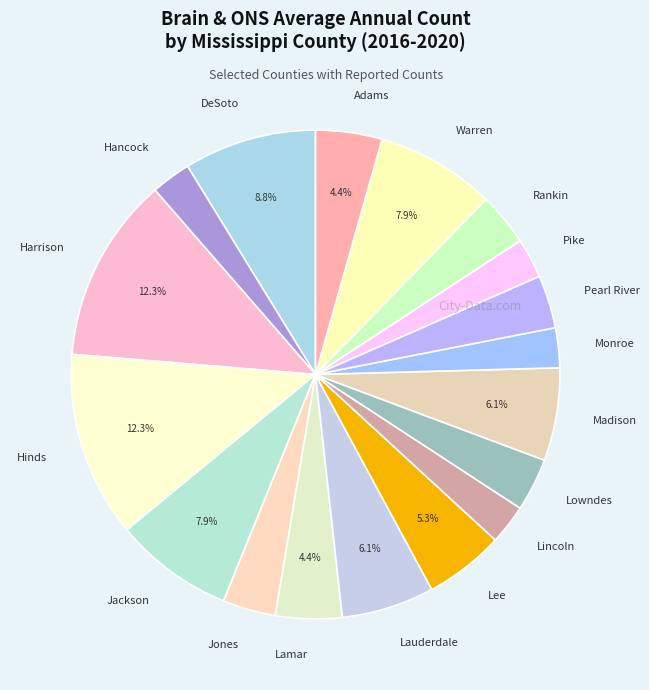

How many segments does this pie chart have?

18